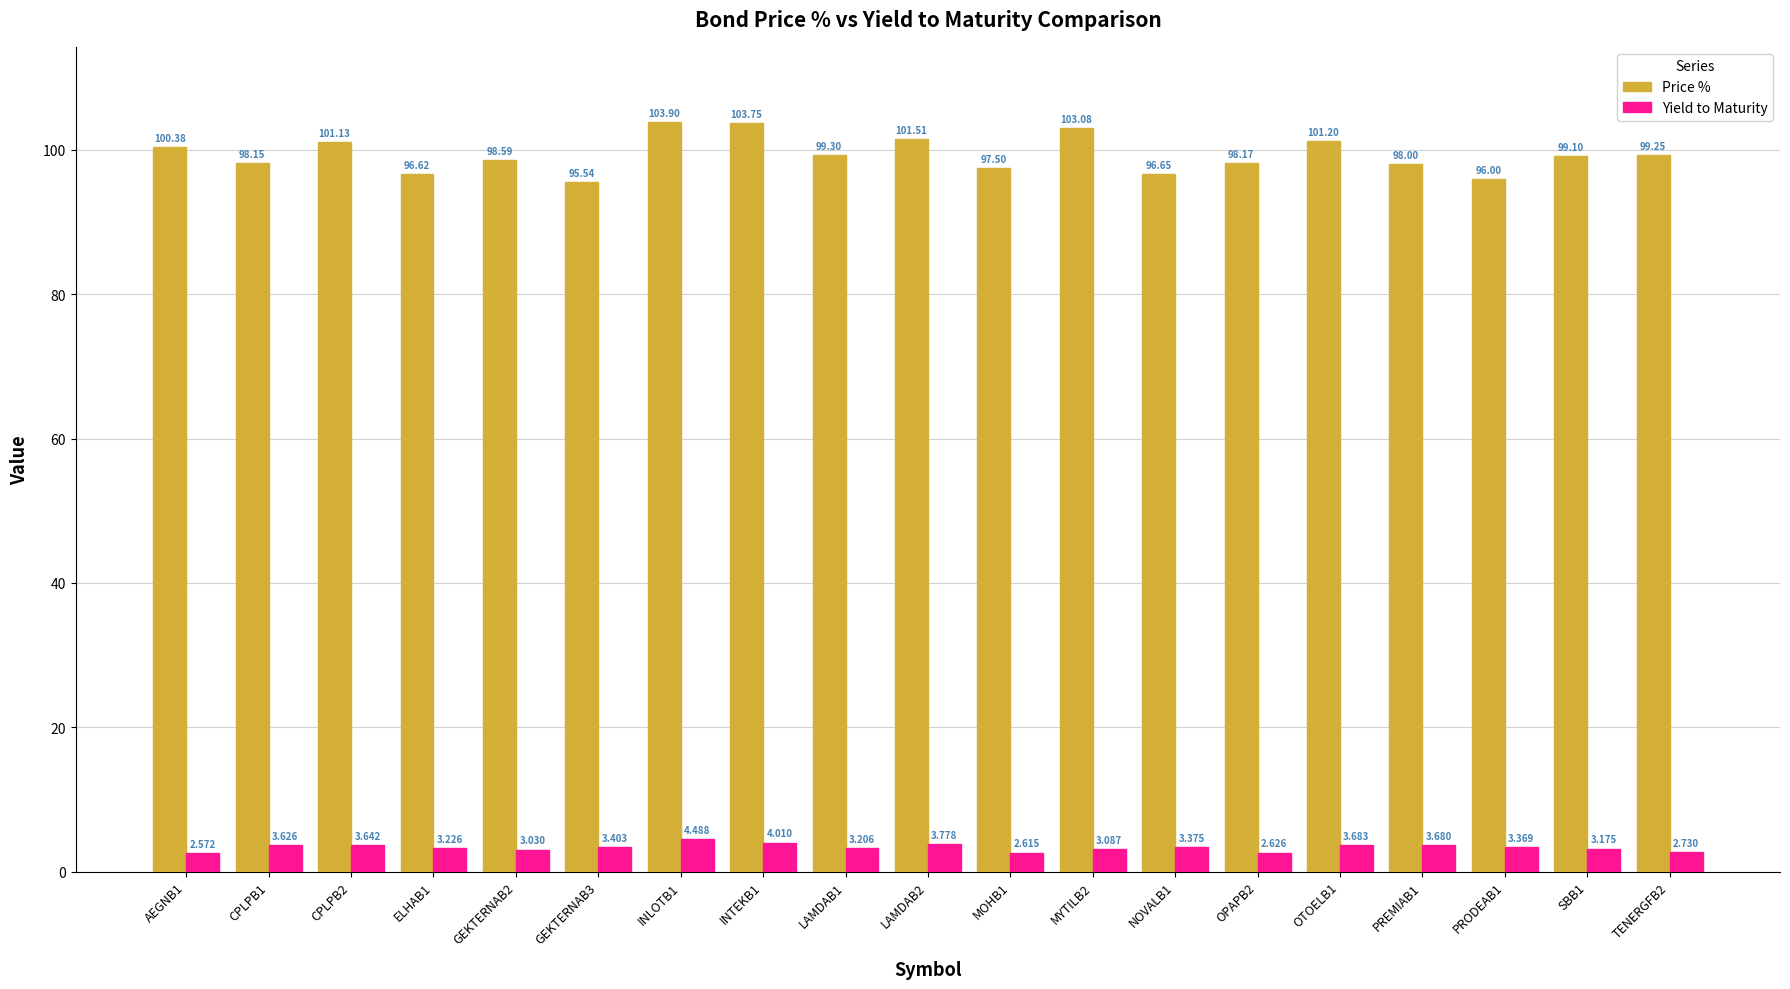

What is the sum of all Price % values?

1887.8